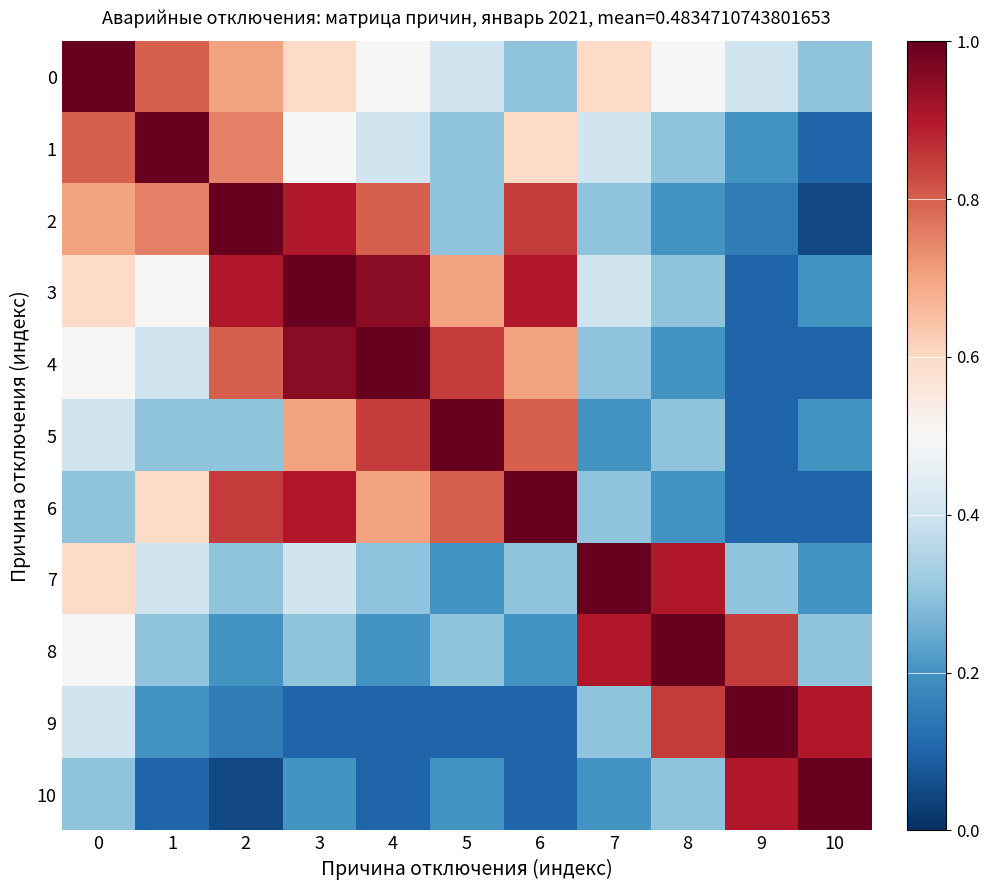

Reading right to left, extract all data points from this chart.

0: 10=0.3	9=0.4	8=0.5	7=0.6	6=0.3	5=0.4	4=0.5	3=0.6	2=0.7	1=0.8	0=1.0
1: 10=0.1	9=0.2	8=0.3	7=0.4	6=0.6	5=0.3	4=0.4	3=0.5	2=0.8	1=1.0	0=0.8
2: 10=0.1	9=0.1	8=0.2	7=0.3	6=0.8	5=0.3	4=0.8	3=0.9	2=1.0	1=0.8	0=0.7
3: 10=0.2	9=0.1	8=0.3	7=0.4	6=0.9	5=0.7	4=0.9	3=1.0	2=0.9	1=0.5	0=0.6
4: 10=0.1	9=0.1	8=0.2	7=0.3	6=0.7	5=0.8	4=1.0	3=0.9	2=0.8	1=0.4	0=0.5
5: 10=0.2	9=0.1	8=0.3	7=0.2	6=0.8	5=1.0	4=0.8	3=0.7	2=0.3	1=0.3	0=0.4
6: 10=0.1	9=0.1	8=0.2	7=0.3	6=1.0	5=0.8	4=0.7	3=0.9	2=0.8	1=0.6	0=0.3
7: 10=0.2	9=0.3	8=0.9	7=1.0	6=0.3	5=0.2	4=0.3	3=0.4	2=0.3	1=0.4	0=0.6
8: 10=0.3	9=0.8	8=1.0	7=0.9	6=0.2	5=0.3	4=0.2	3=0.3	2=0.2	1=0.3	0=0.5
9: 10=0.9	9=1.0	8=0.8	7=0.3	6=0.1	5=0.1	4=0.1	3=0.1	2=0.1	1=0.2	0=0.4
10: 10=1.0	9=0.9	8=0.3	7=0.2	6=0.1	5=0.2	4=0.1	3=0.2	2=0.1	1=0.1	0=0.3